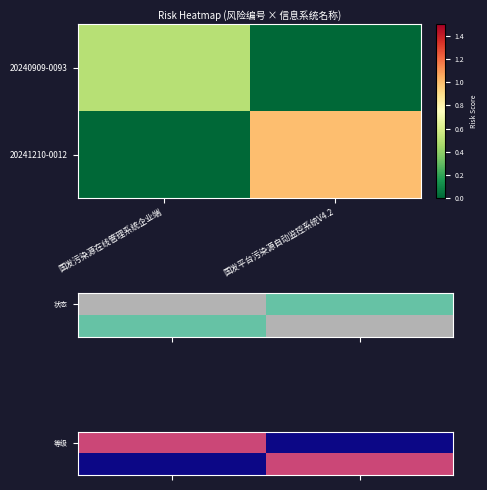

What is the sum of all 等级 values?

0.5